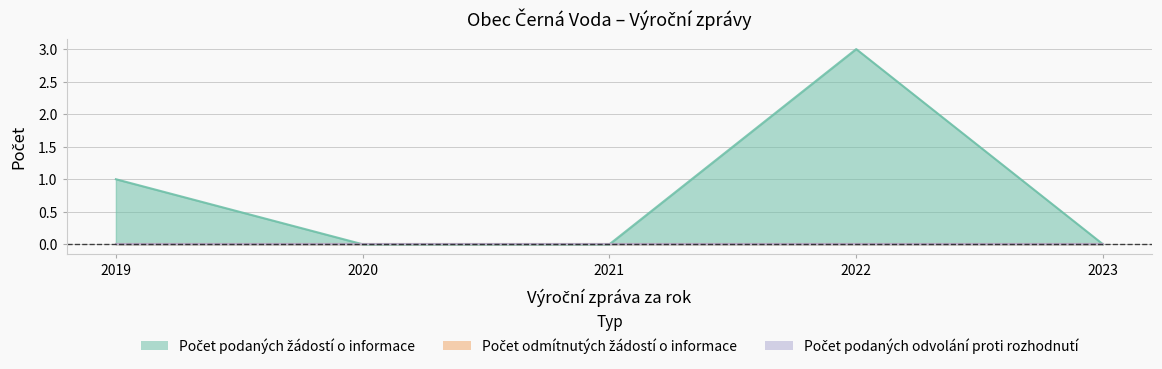

True or false: Počet podaných odvolání proti rozhodnutí and Počet podaných žádostí o informace cross at least once.

False